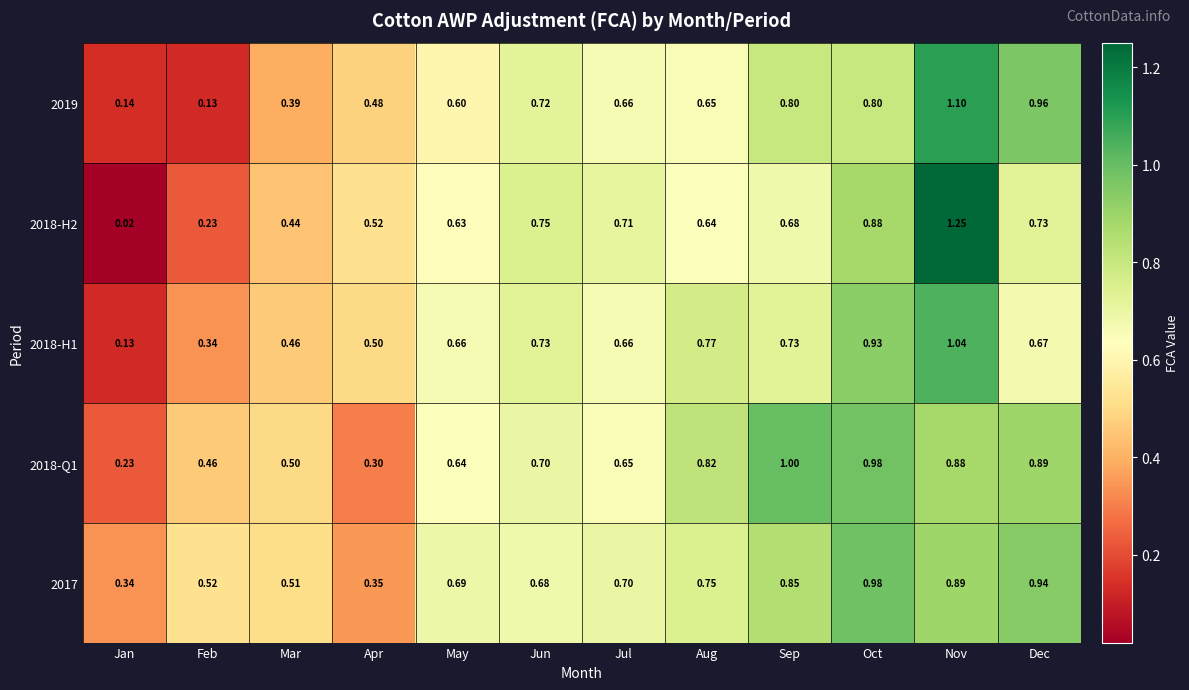

Which category has the highest value in the 2018-Q1 series?

Sep